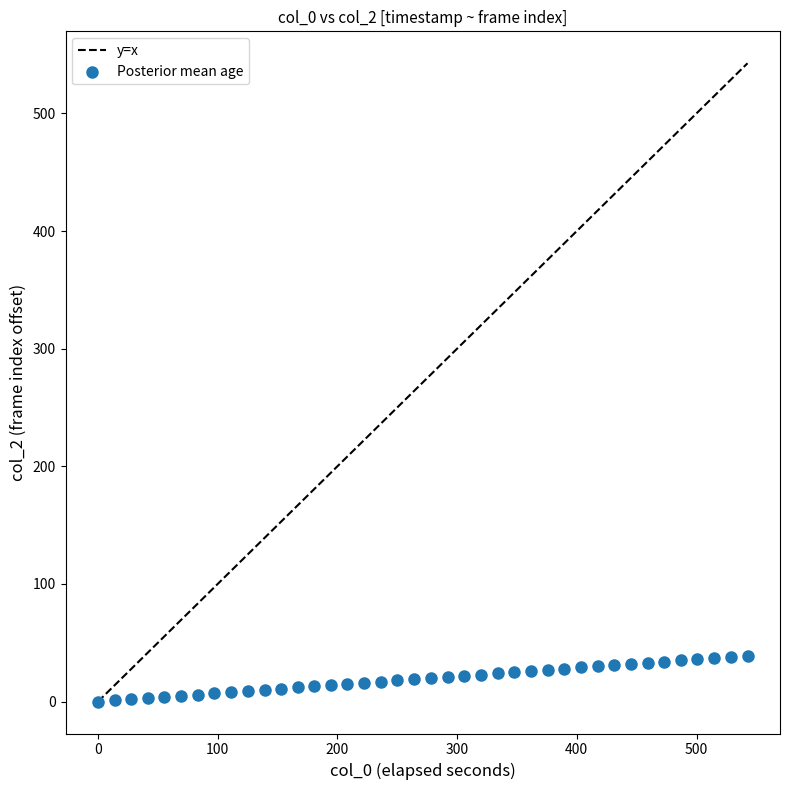

What is the range of Y values (max minus min)?

39